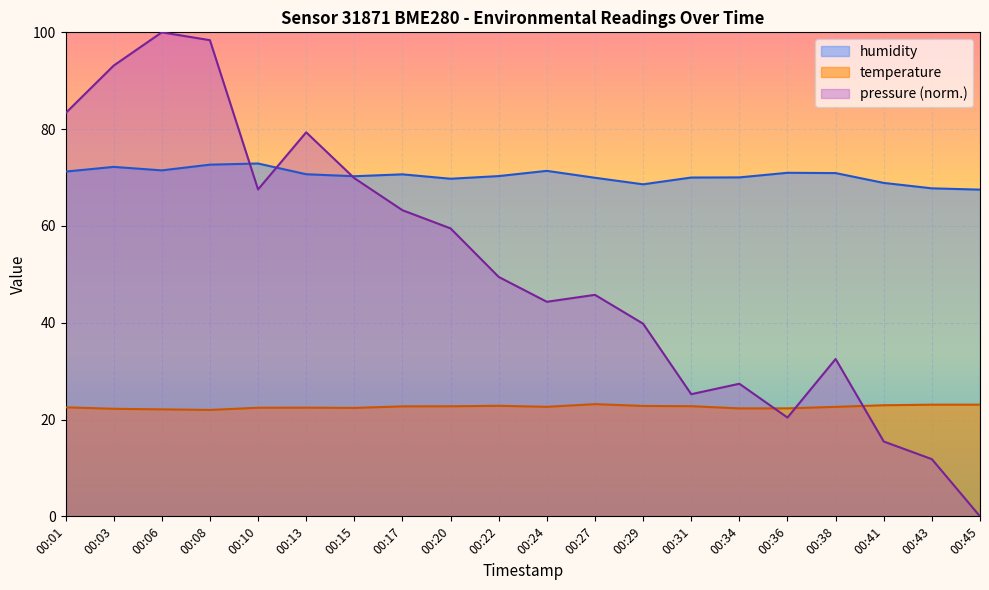

What is the difference between the maximum and minimum values in the humidity series?

5.4